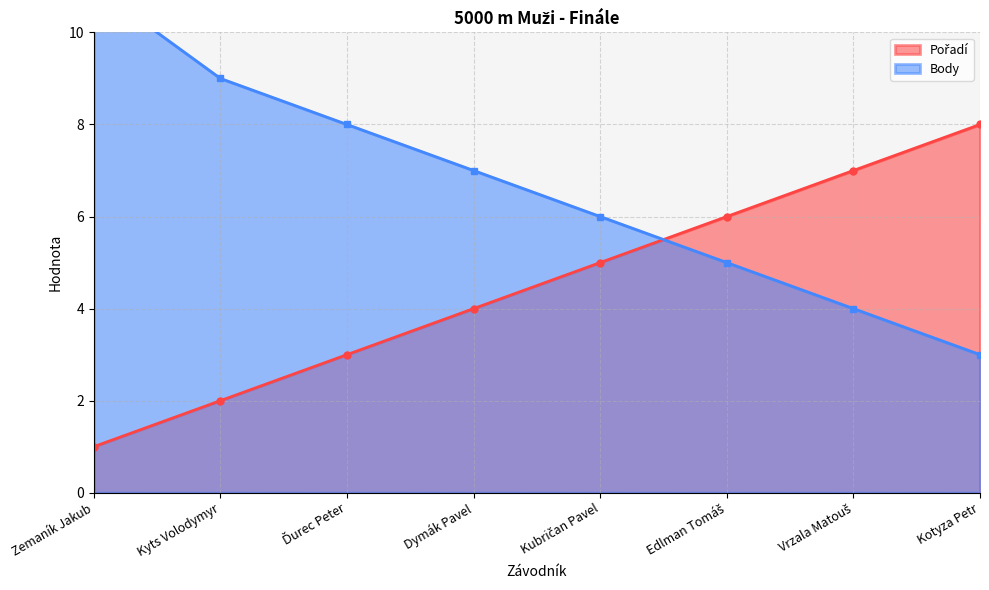

Between Kubričan Pavel and Kotyza Petr, which series saw the biggest shift?

Pořadí